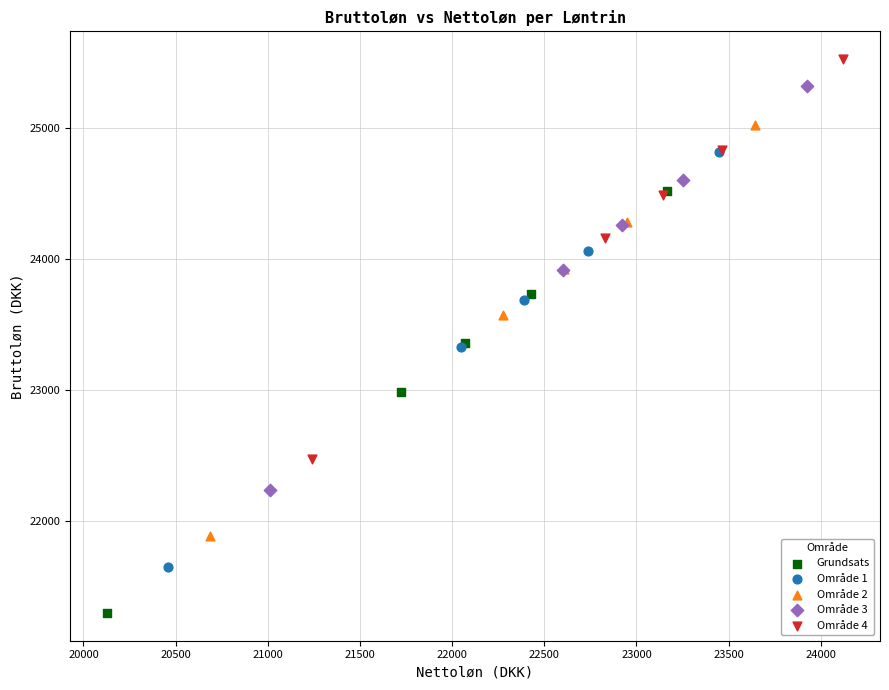

Which series contains the highest Y value?

Område 4